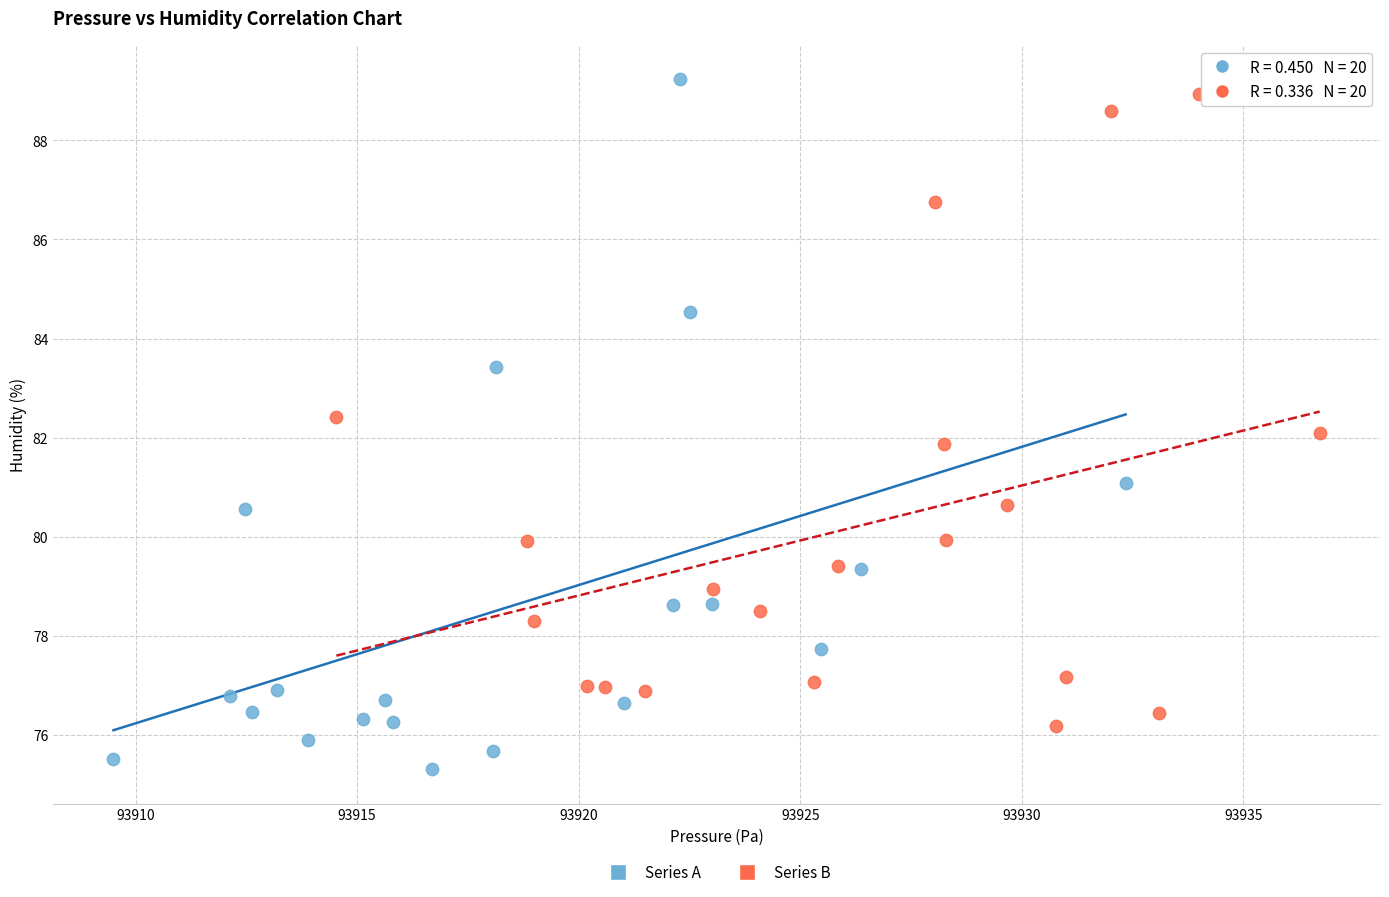

Which series contains the highest Y value?

Series A